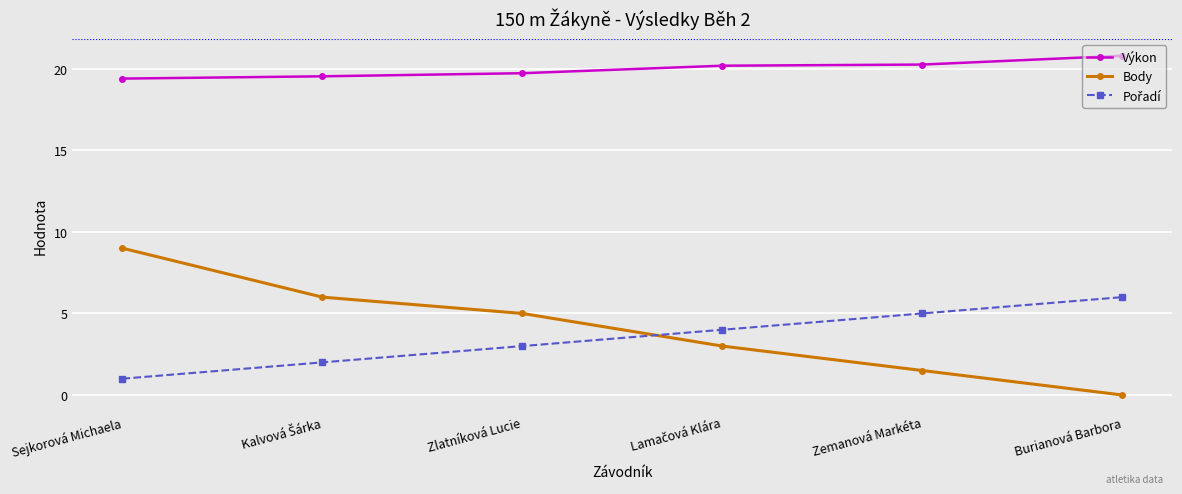

Which category has the lowest value across all series?

Burianová Barbora